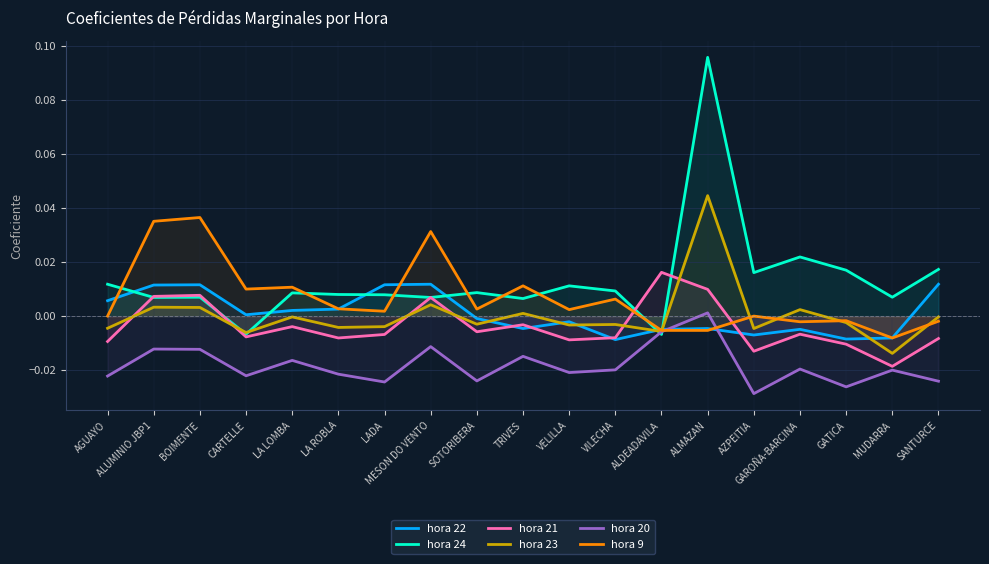

True or false: hora 21 and hora 20 cross at least once.

False